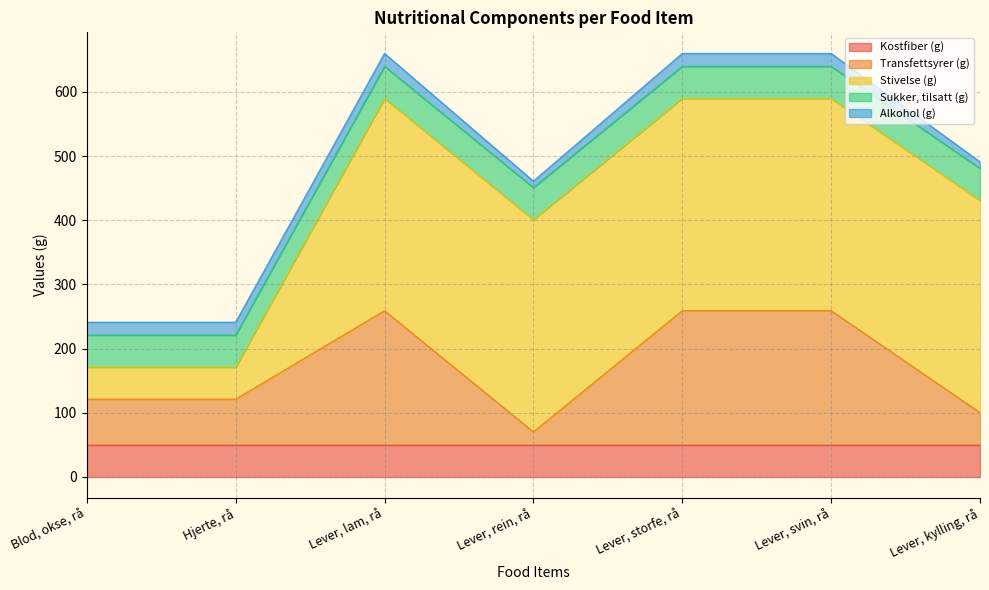

What is the sum of all Sukker, tilsatt (g) values?

350